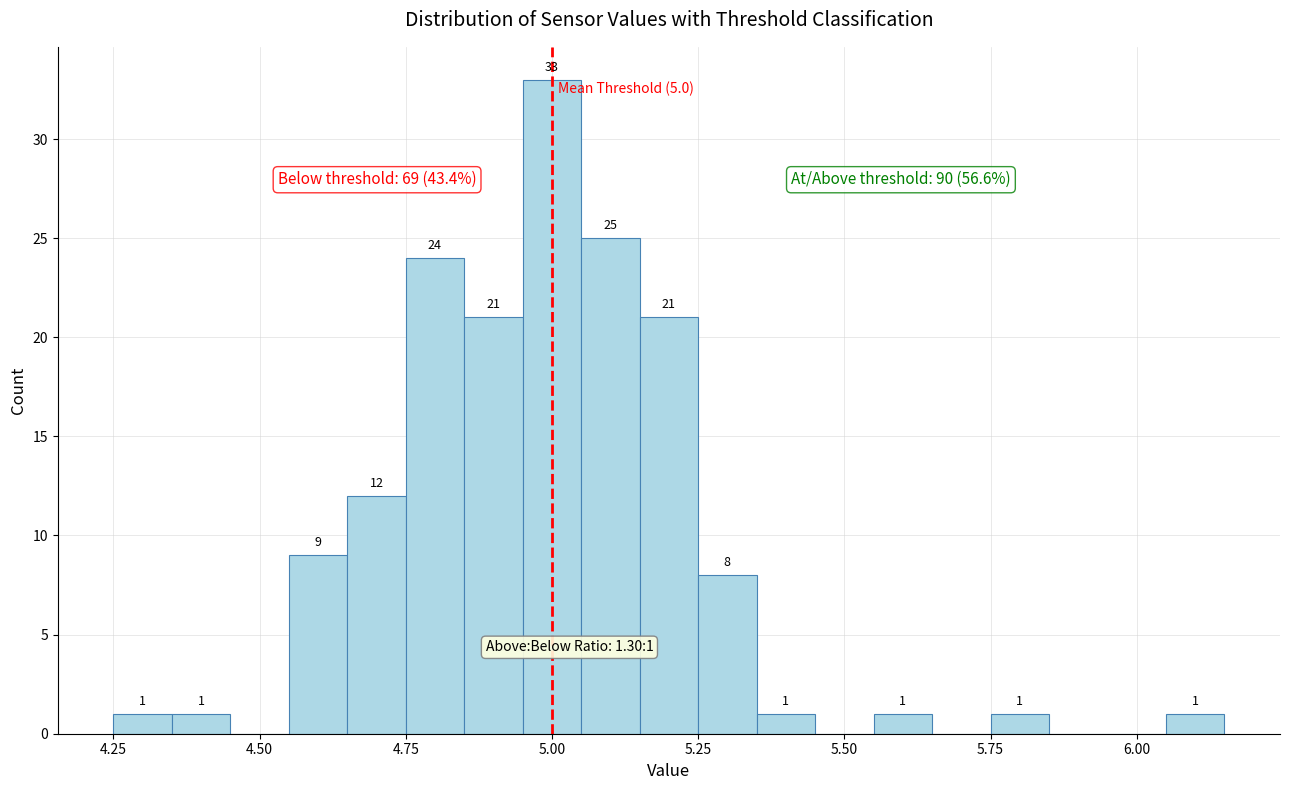

Around what value on the x-axis is the tallest bar? Give the approximate position of its centre, as read against the axis.

5.00